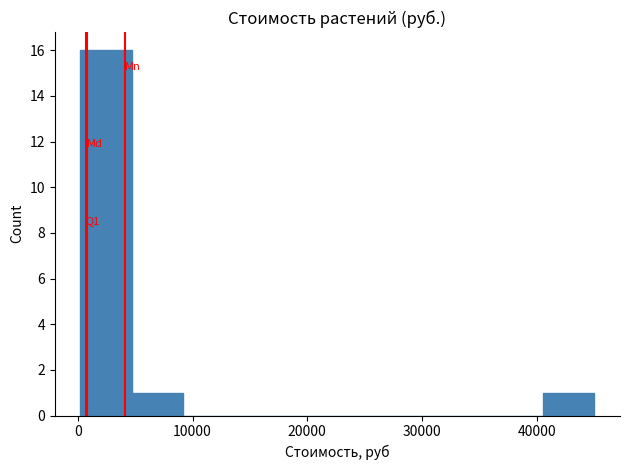

Which range on the x-axis has the tallest bar?

0 to 5000